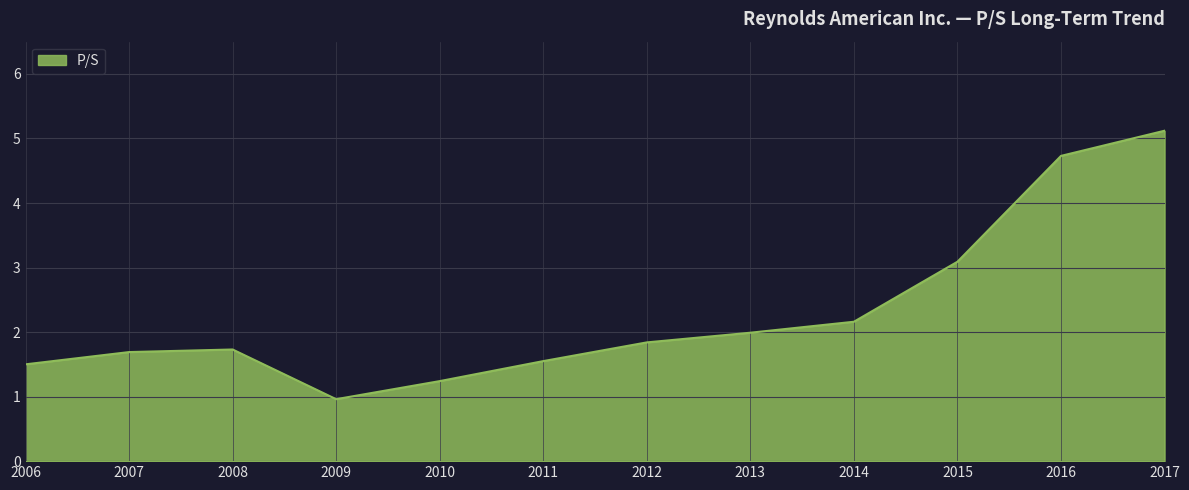

Which label corresponds to the largest value in the chart?

2017